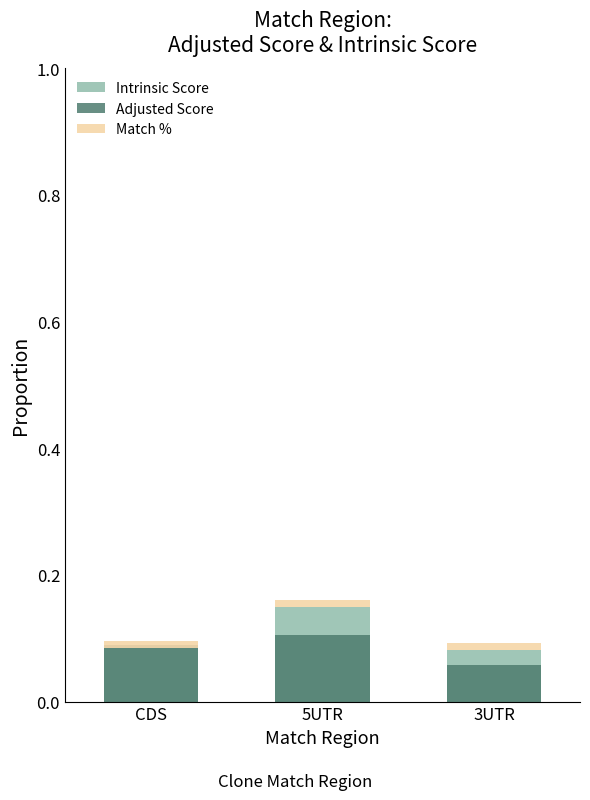

What is the sum of all Adjusted Score values?

0.3